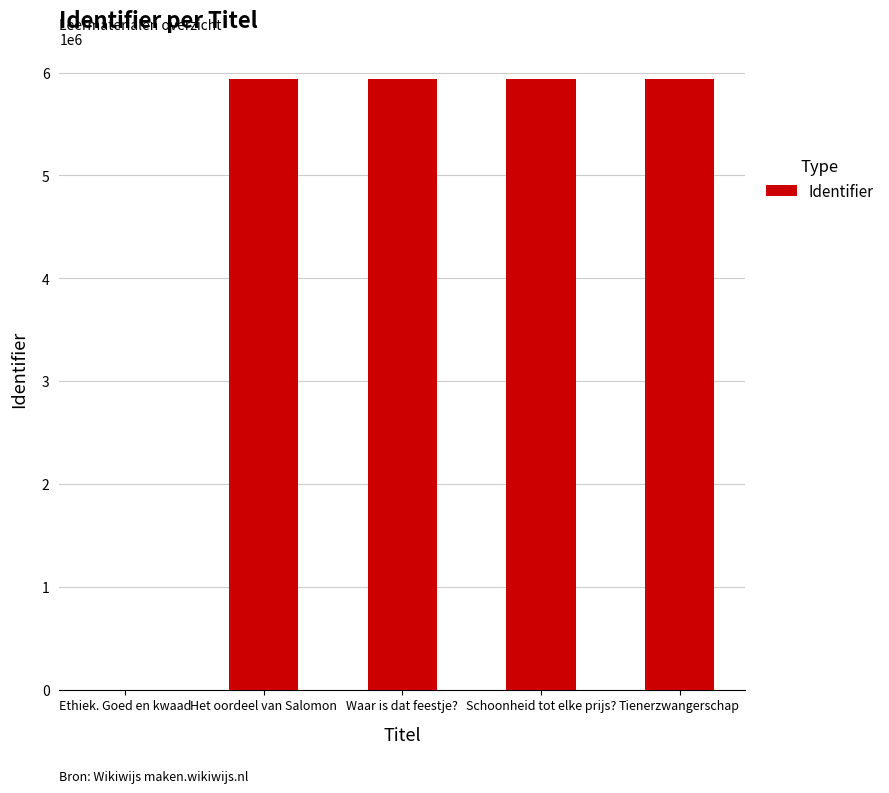

What is the sum of all values?

23750578